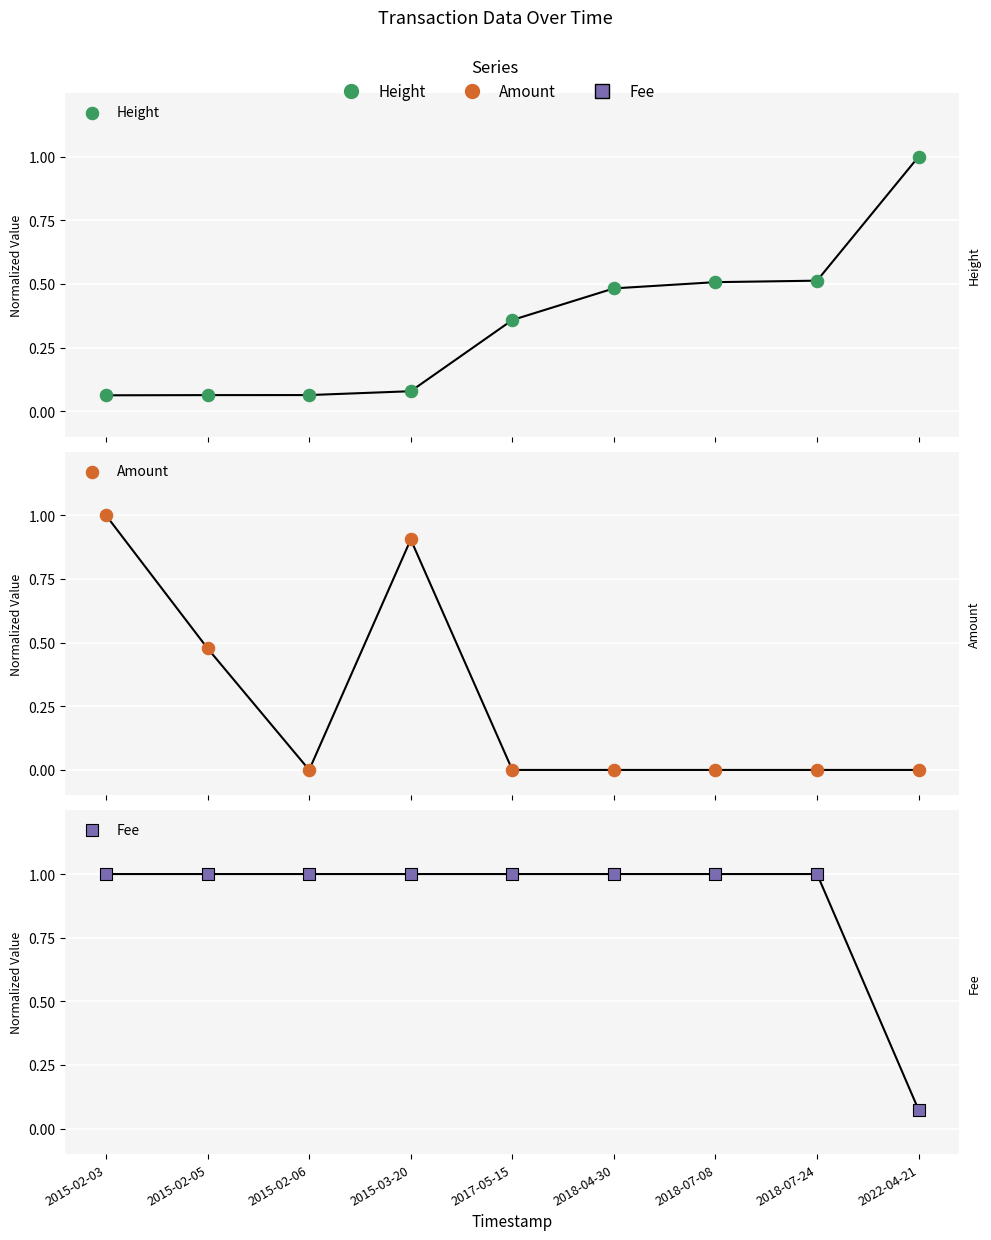

Is the value of Height at 2015-02-06 greater than the value of Amount at 2015-02-05?

No